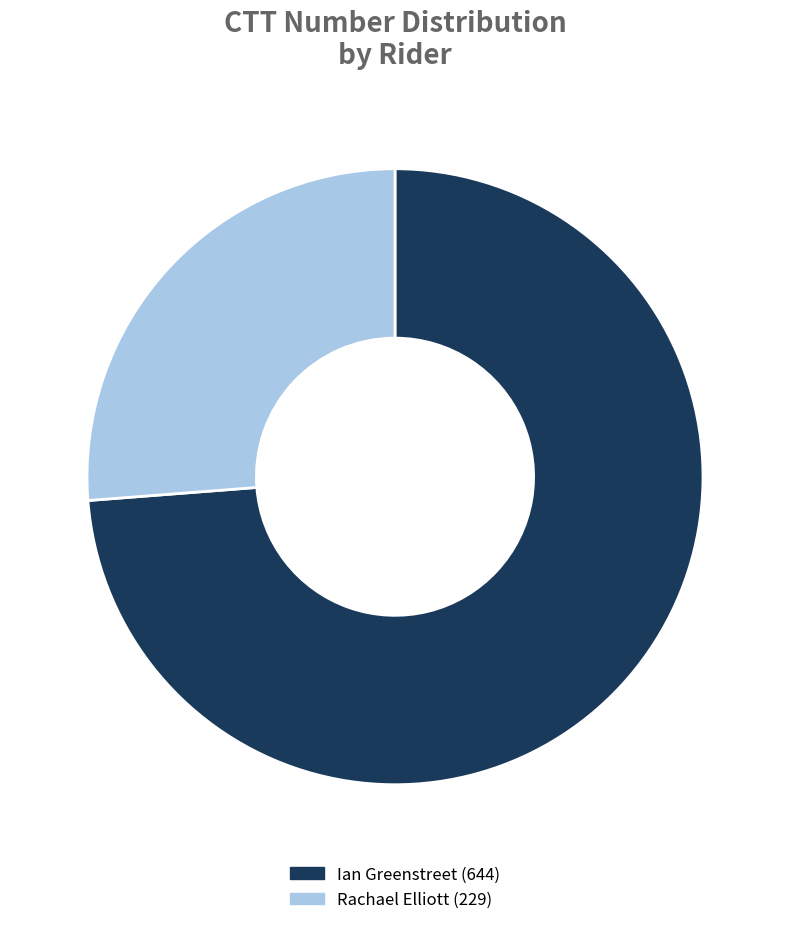

What is the ratio of the value at Ian Greenstreet to the value at Rachael Elliott?

2.8